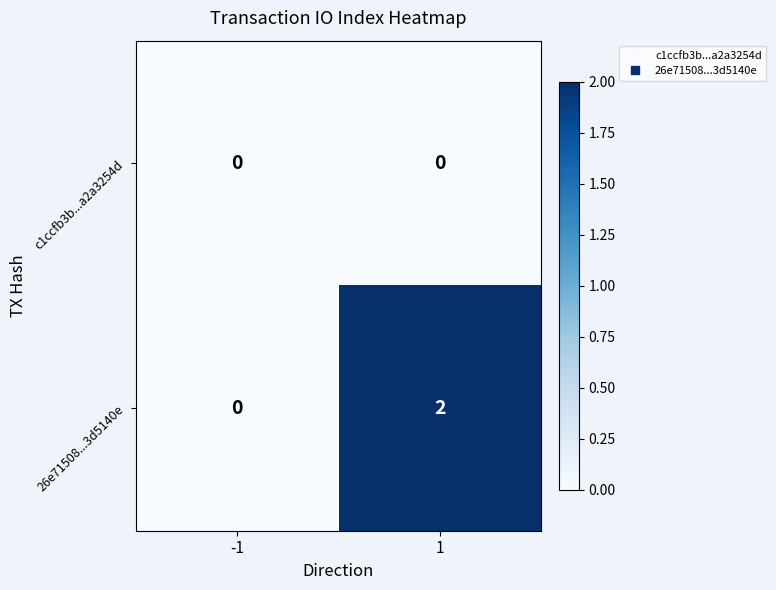

What is the maximum value shown in the chart?

2